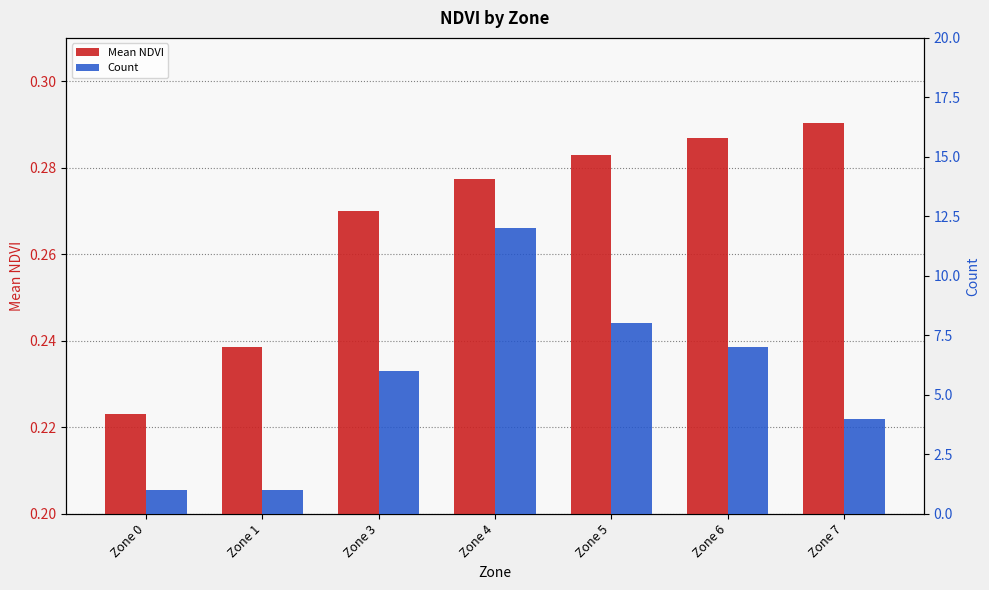

What is the value of the Count bar at the 3rd from the left?

6.0